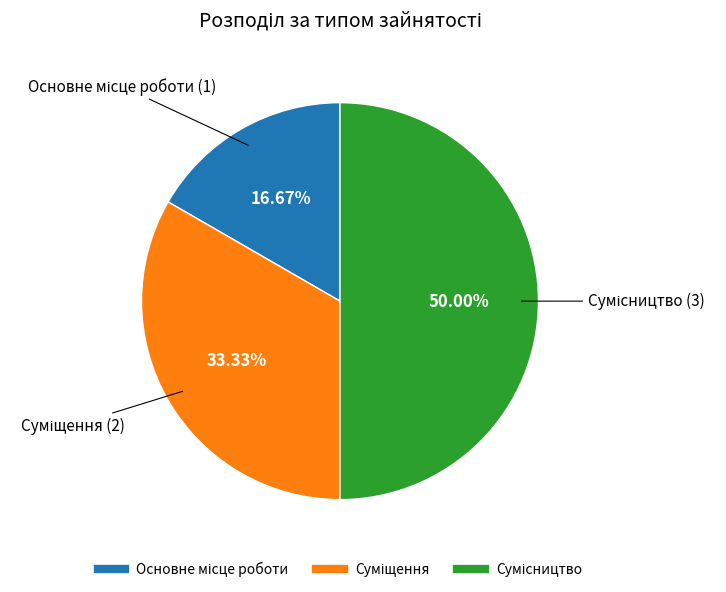

What is the change in value from Суміщення to Сумісництво?

+1